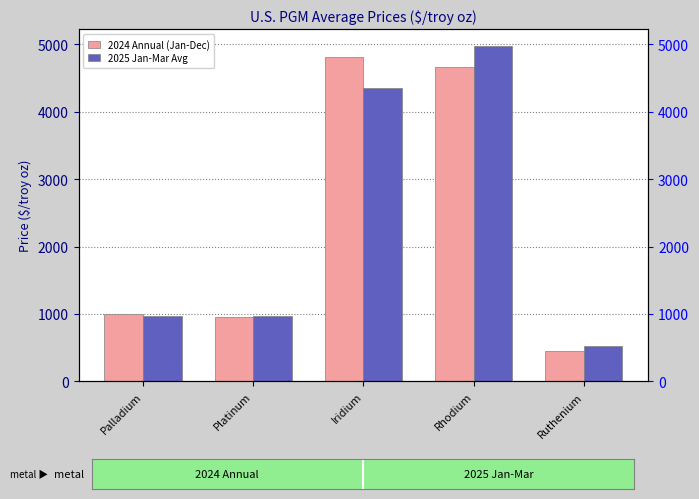

Reading left to right, transcribe all the data shown in this chart.

2024 Annual (Jan-Dec): Palladium=994.9	Platinum=960.7	Iridium=4810.4	Rhodium=4660.4	Ruthenium=451.0
2025 Jan-Mar Avg: Palladium=972.7	Platinum=973.7	Iridium=4354.1	Rhodium=4977.9	Ruthenium=518.3